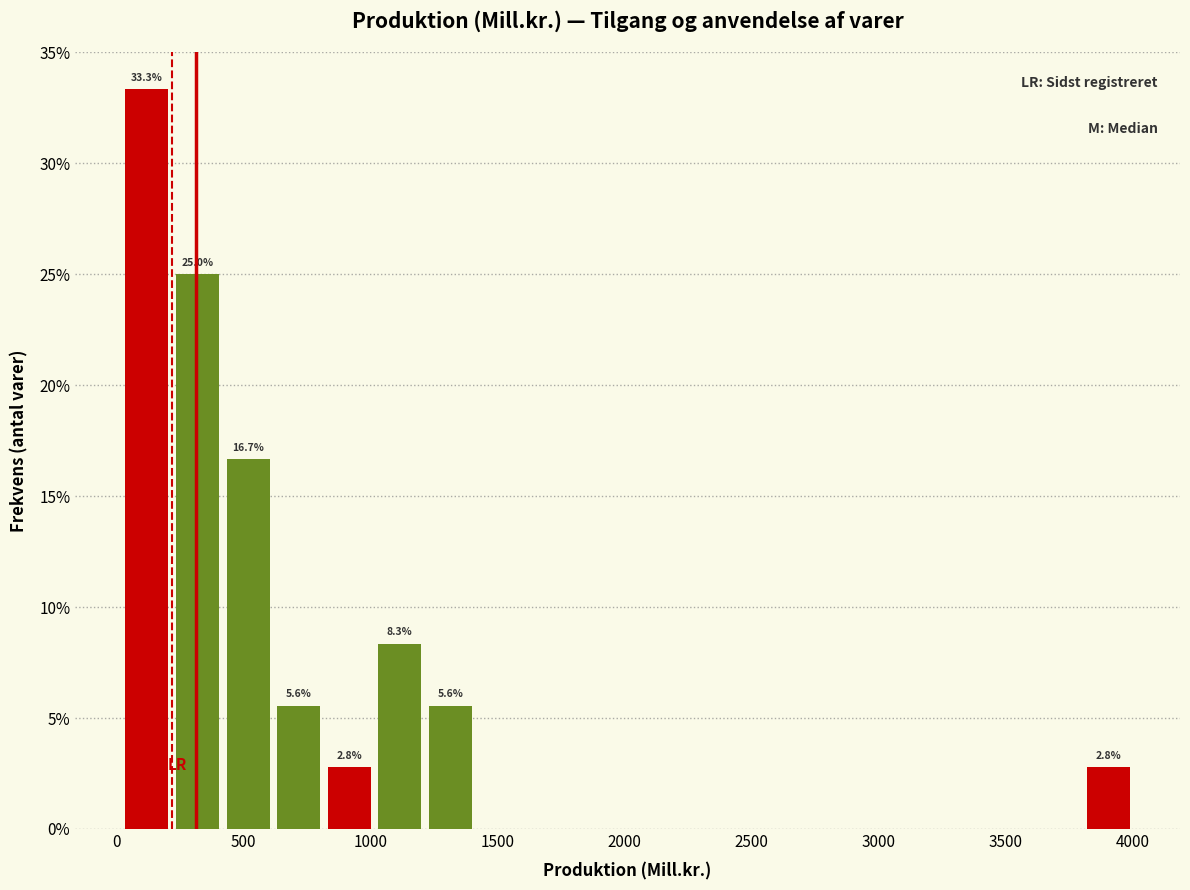

Around what value on the x-axis is the tallest bar? Give the approximate position of its centre, as read against the axis.

100